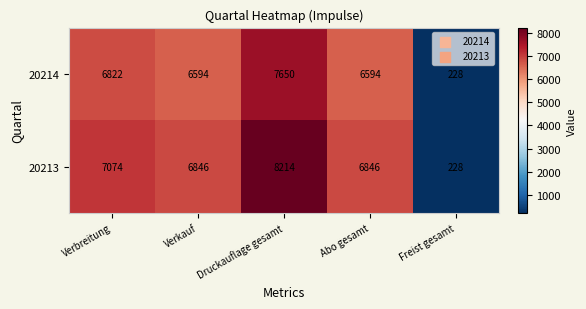

What is the sum of the 20214 values at Freist gesamt and Abo gesamt?

6822